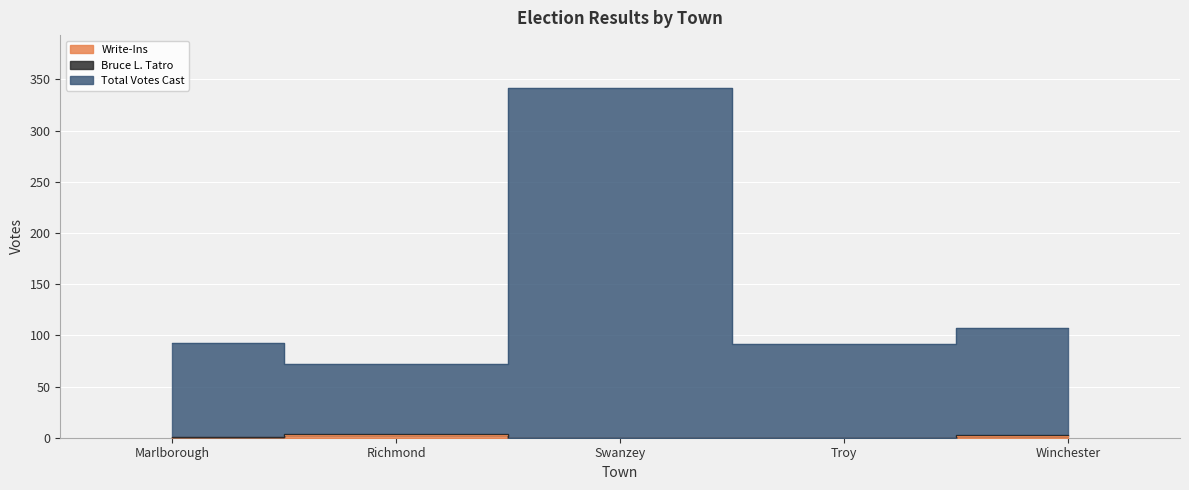

At which label does Total Votes Cast reach its peak?

Swanzey